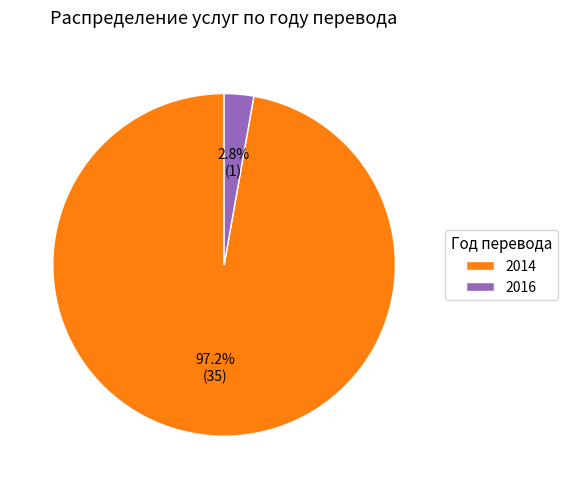

To the nearest percent, what percentage of the pie is 2016?

3%